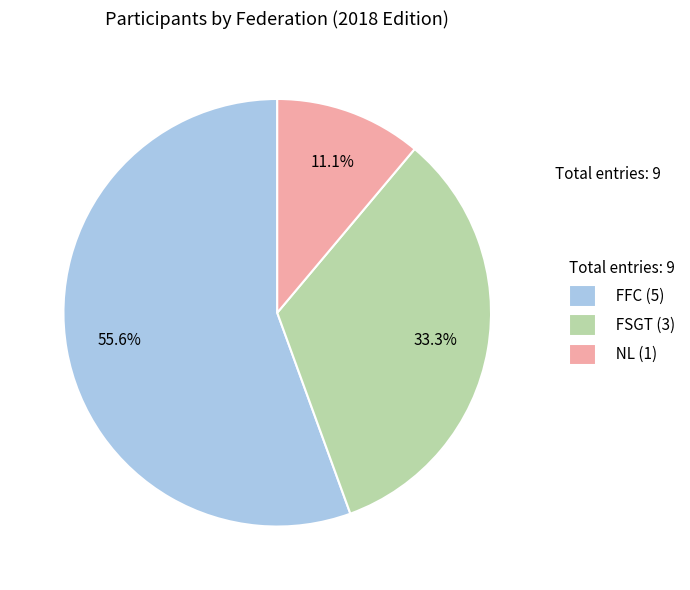

To the nearest percent, what percentage of the pie is NL?

11%